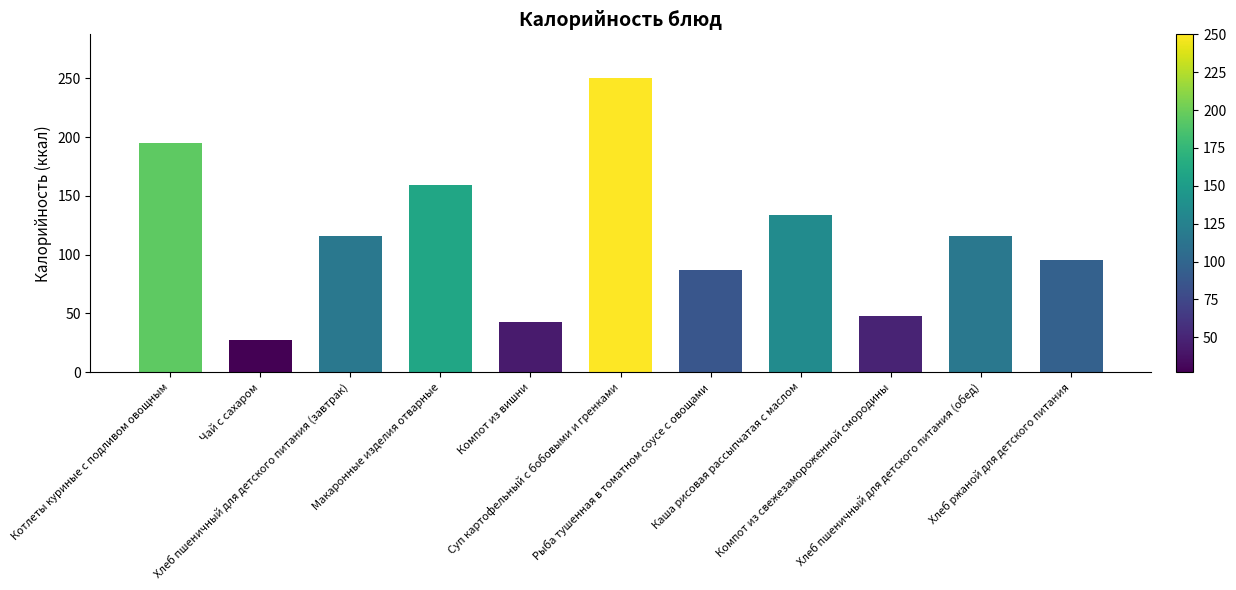

The value at Компот из вишни is 20. True or false?

False